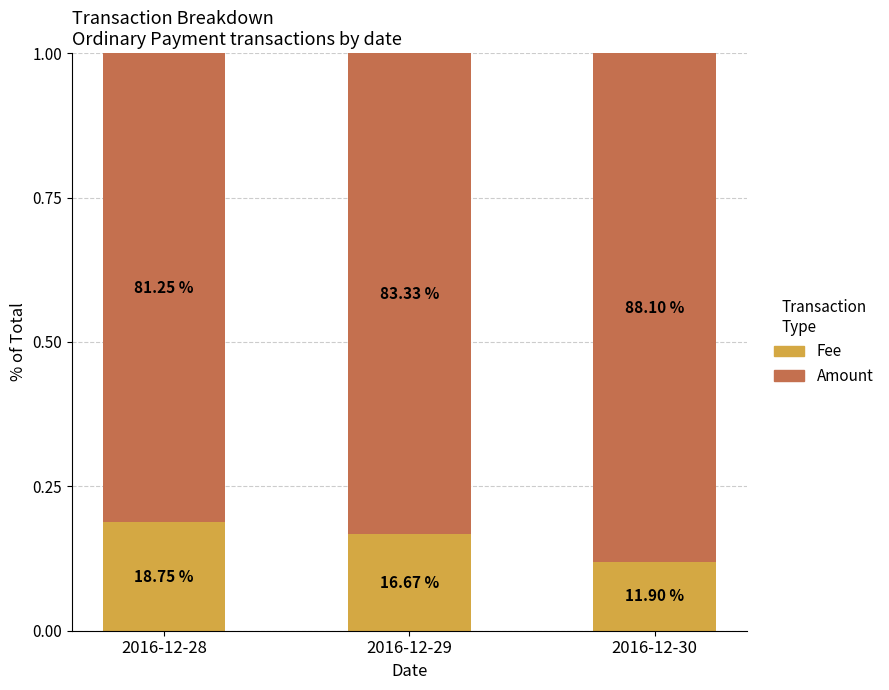

Does the chart contain any negative values?

No